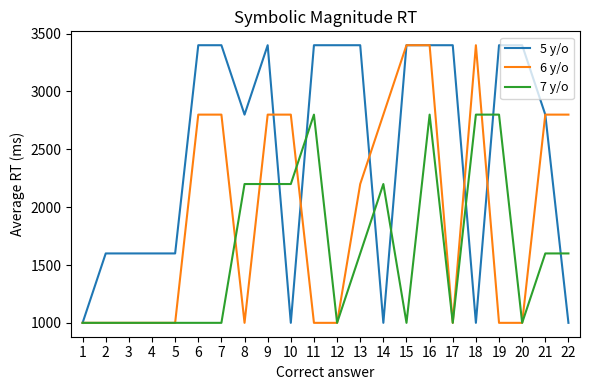

How many lines are shown in the chart?

3